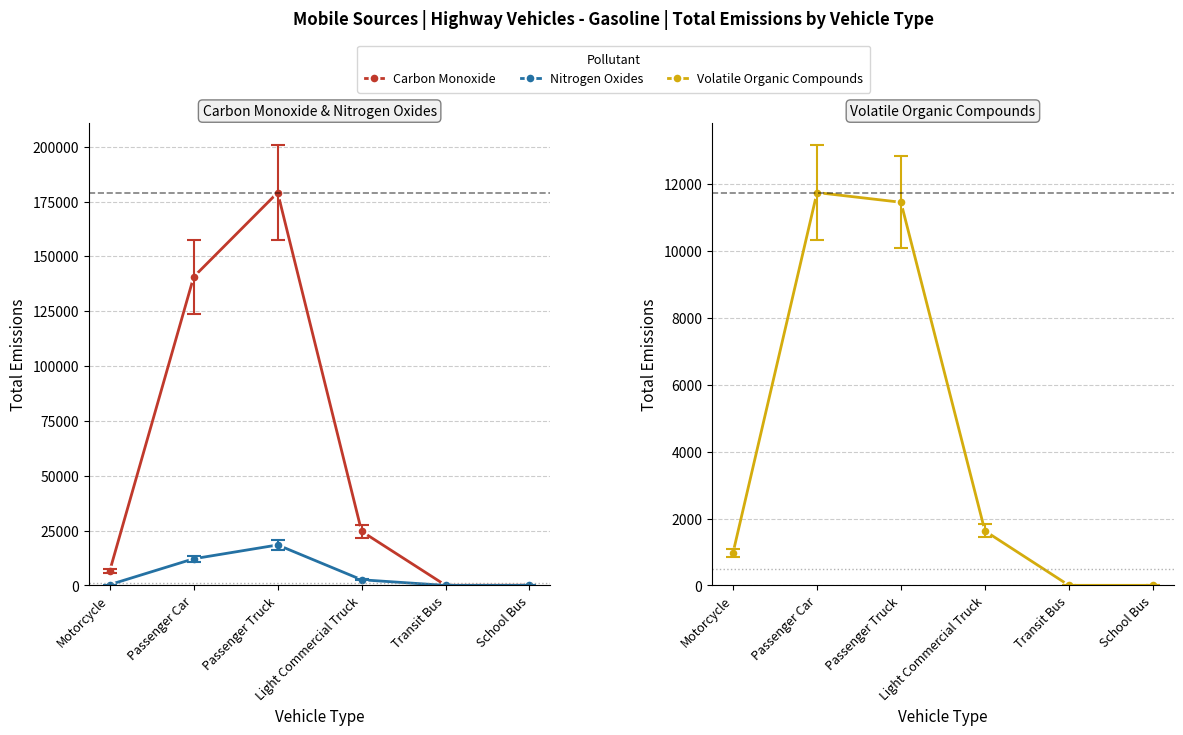

What is the value of the Nitrogen Oxides point at the 3rd from the left?

18444.2